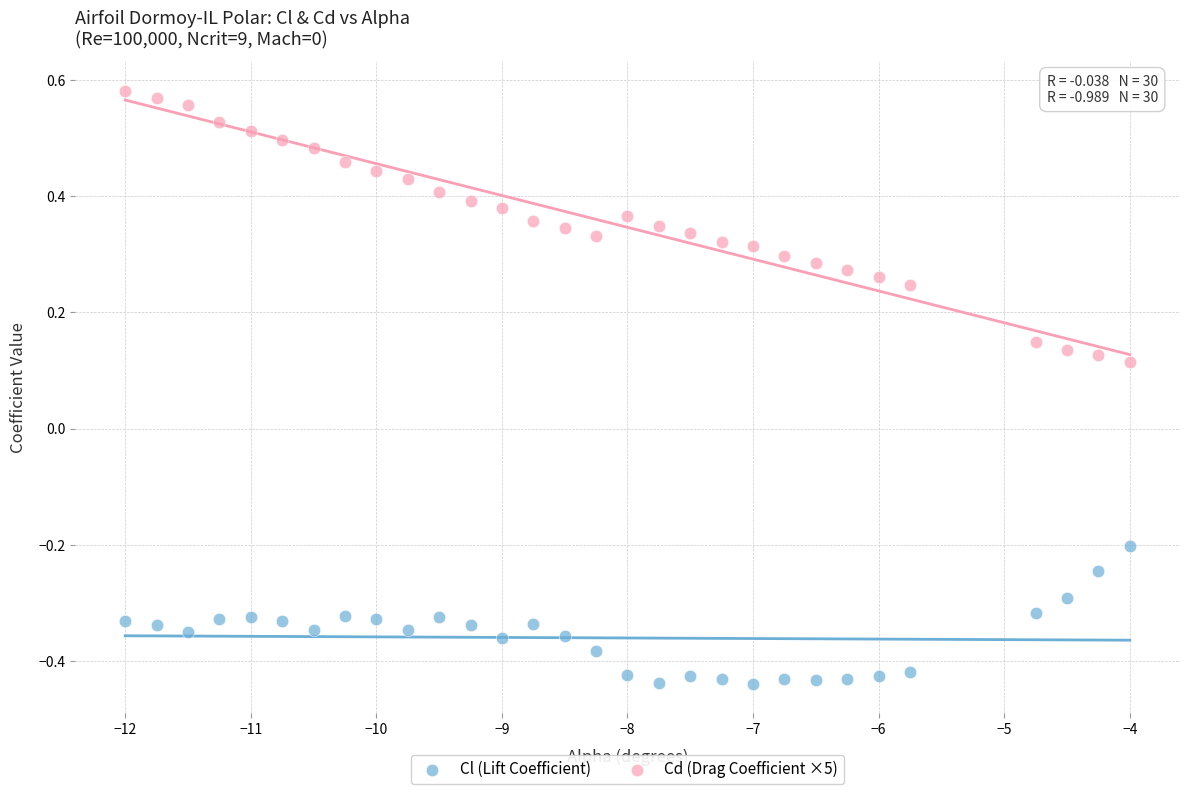

Which series reaches the minimum Y coordinate?

Cl (Lift Coefficient)